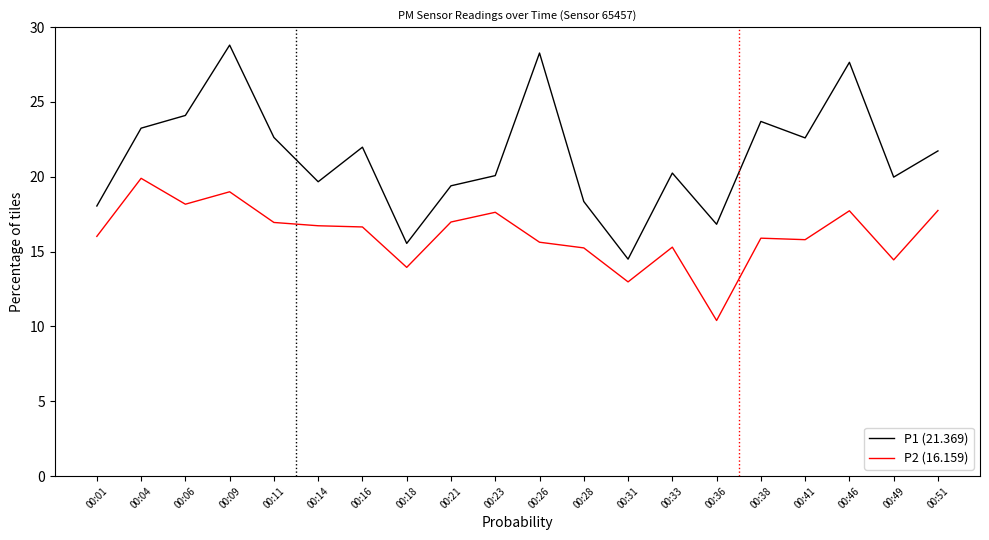

True or false: P1 (21.369) and P2 (16.159) intersect in this chart.

False